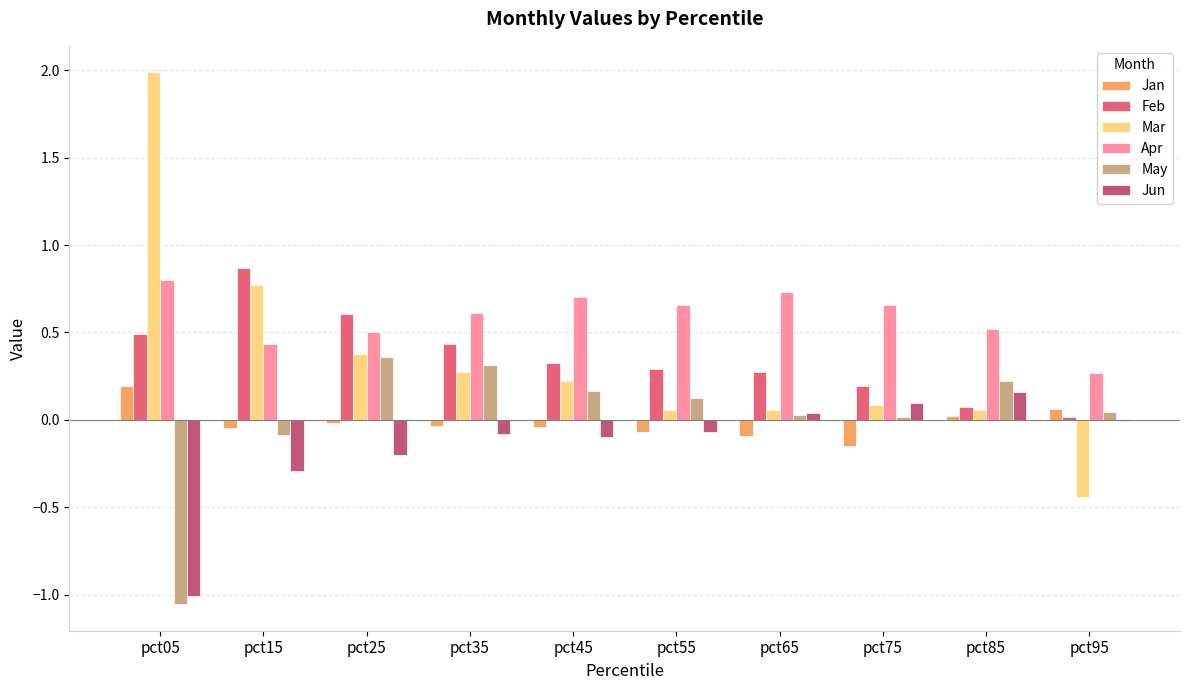

Which label corresponds to the largest value in the chart?

pct05